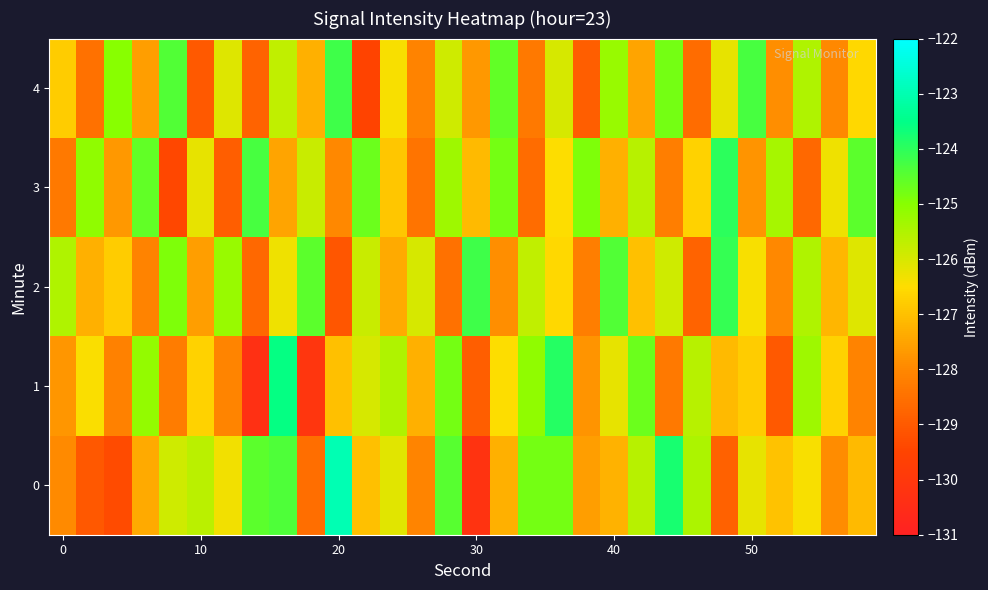

Which series has the largest total across all categories?

3